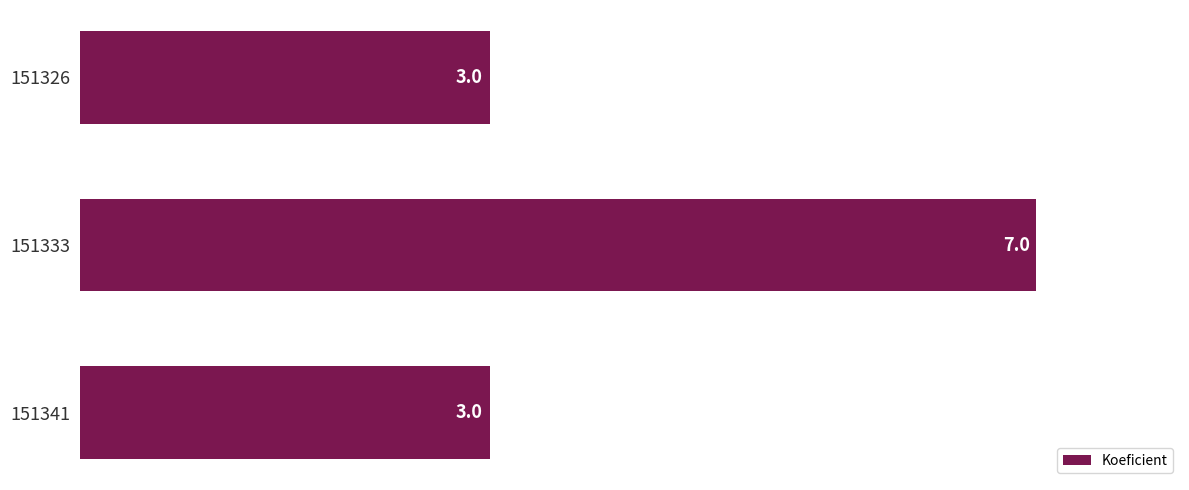

What is the smallest value displayed?

3